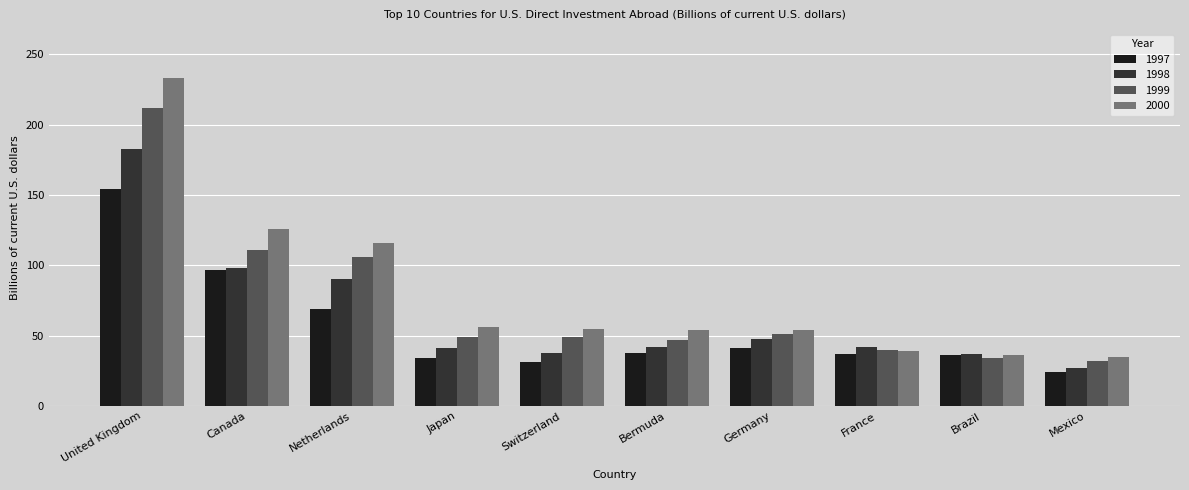

What is the label of the 6th bar from the right?

Switzerland